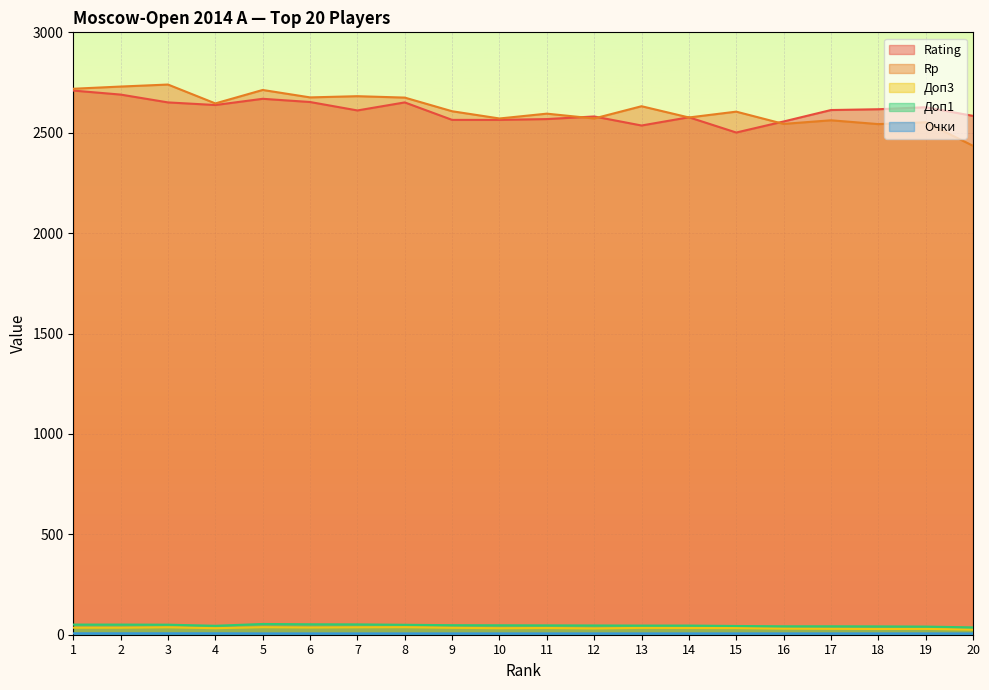

Reading left to right, extract all data points from this chart.

Rating: 2710.0	2690.0	2651.0	2638.0	2669.0	2653.0	2611.0	2651.0	2564.0	2564.0	2568.0	2581.0	2536.0	2577.0	2501.0	2556.0	2613.0	2617.0	2627.0	2584.0
Rp: 2719.0	2730.0	2740.0	2646.0	2713.0	2676.0	2682.0	2675.0	2607.0	2571.0	2595.0	2571.0	2632.0	2576.0	2605.0	2544.0	2562.0	2543.0	2552.0	2435.0
Доп3: 35.0	35.0	37.0	32.5	37.5	36.0	37.0	37.5	34.5	32.5	33.5	31.5	34.0	33.5	33.0	30.5	29.5	28.5	29.0	25.0
Доп1: 50.5	50.5	50.0	44.5	53.5	52.0	51.5	49.5	47.5	47.0	46.5	46.0	45.5	45.5	43.5	42.0	42.0	41.5	40.5	36.5
Очки: 7.0	7.0	7.0	7.0	6.5	6.5	6.5	6.5	6.5	6.5	6.5	6.5	6.5	6.5	6.5	6.5	6.5	6.5	6.5	6.5